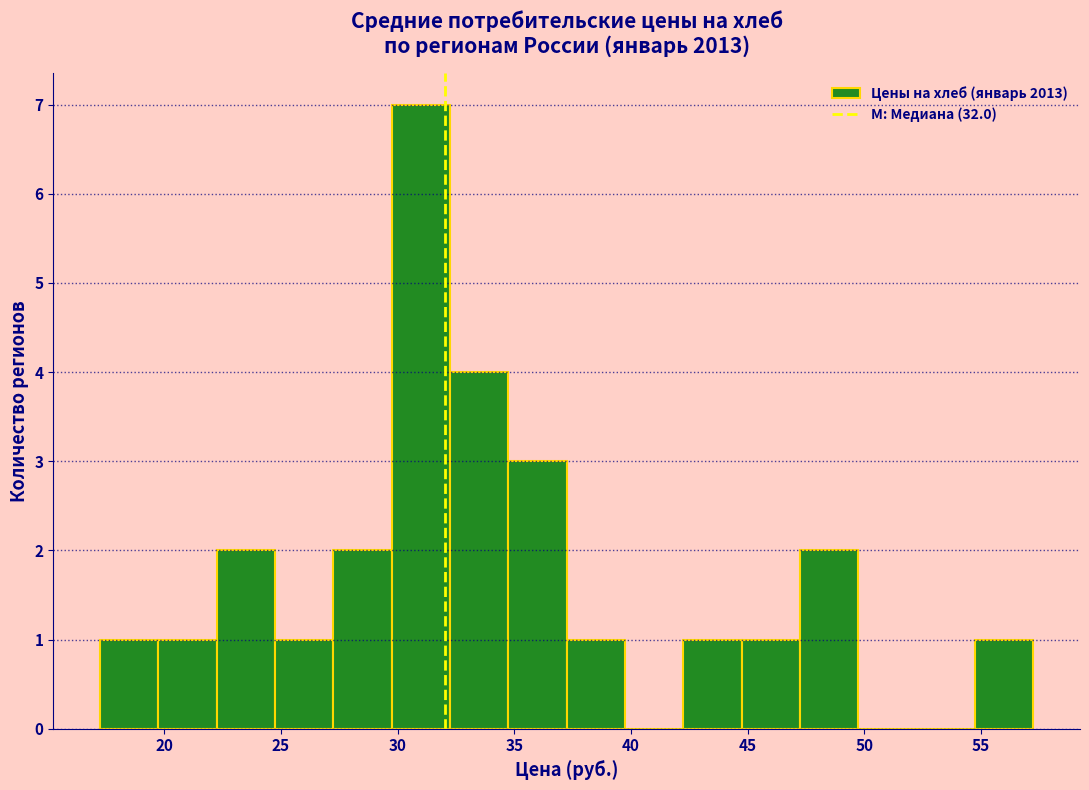

Reading left to right, transcribe this chart: for each bar, give the range it covers on the x-axis and its height. Neither the bar edges nor the heights are printed on the chart, so give them approximately, as read against the axes.

17.25 to 19.75: 1
19.75 to 22.25: 1
22.25 to 24.75: 2
24.75 to 27.25: 1
27.25 to 29.75: 2
29.75 to 32.25: 7
32.25 to 34.75: 4
34.75 to 37.25: 3
37.25 to 39.75: 1
39.75 to 42.25: 0
42.25 to 44.75: 1
44.75 to 47.25: 1
47.25 to 49.75: 2
49.75 to 52.25: 0
52.25 to 54.75: 0
54.75 to 57.25: 1